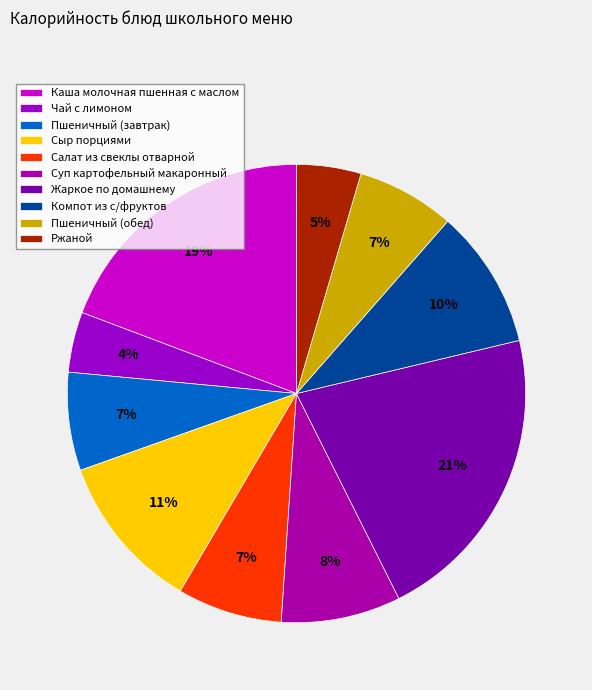

To the nearest percent, what is the average slice percentage?

10%